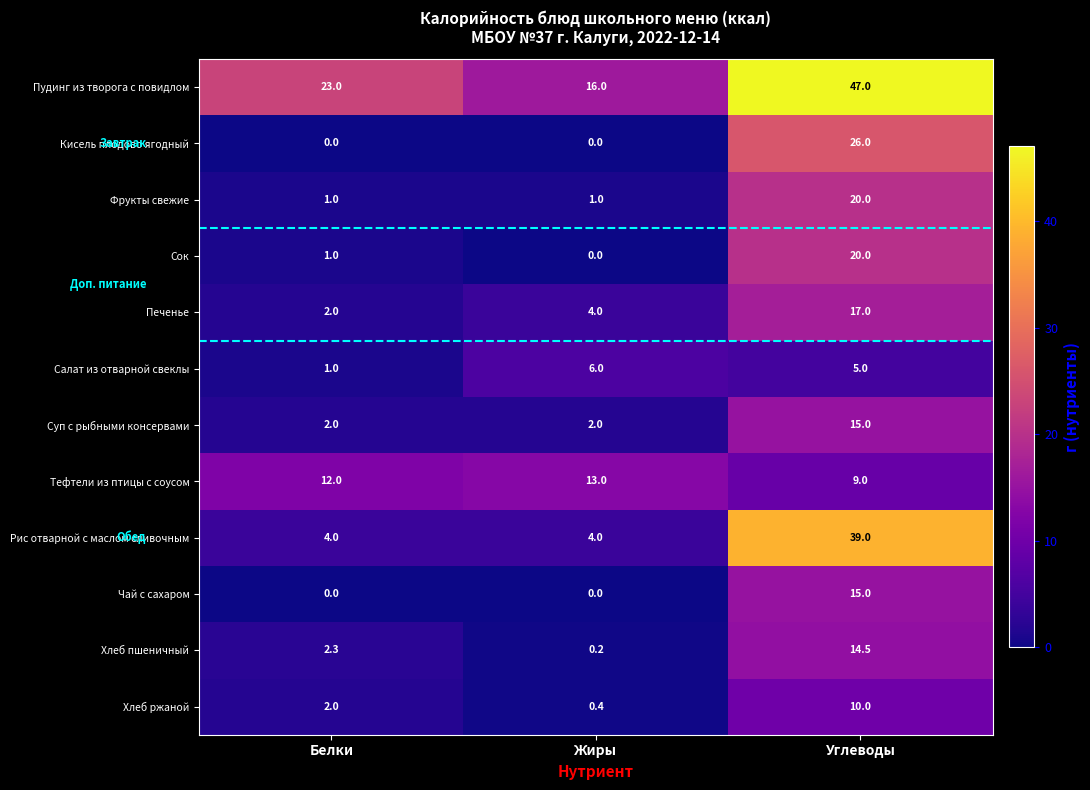

The Фрукты свежие series shows 0.6 at Жиры. True or false?

False